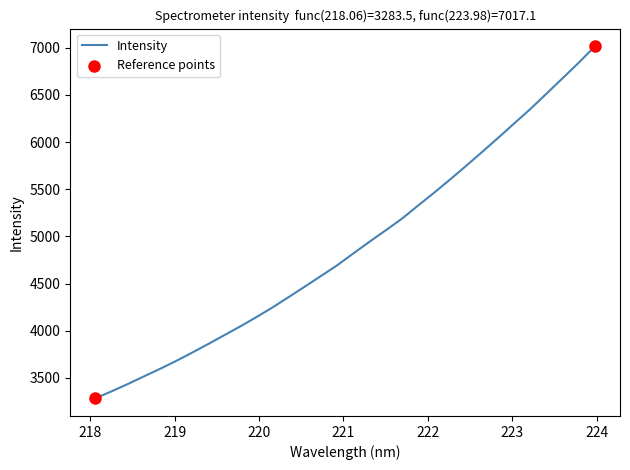

What is the smallest value displayed?

3283.5